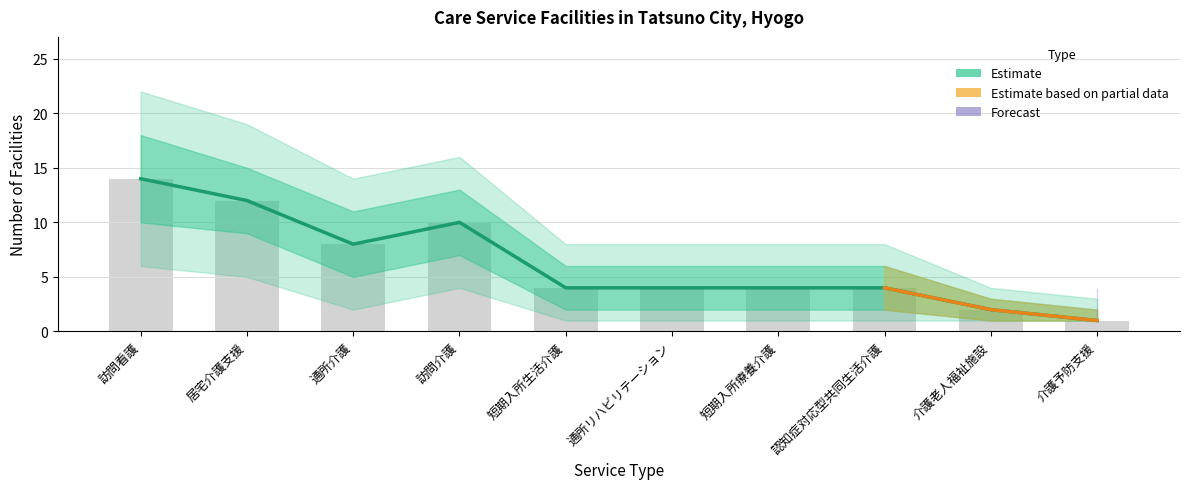

How many count_upper2 values are between 8 and 16?

6